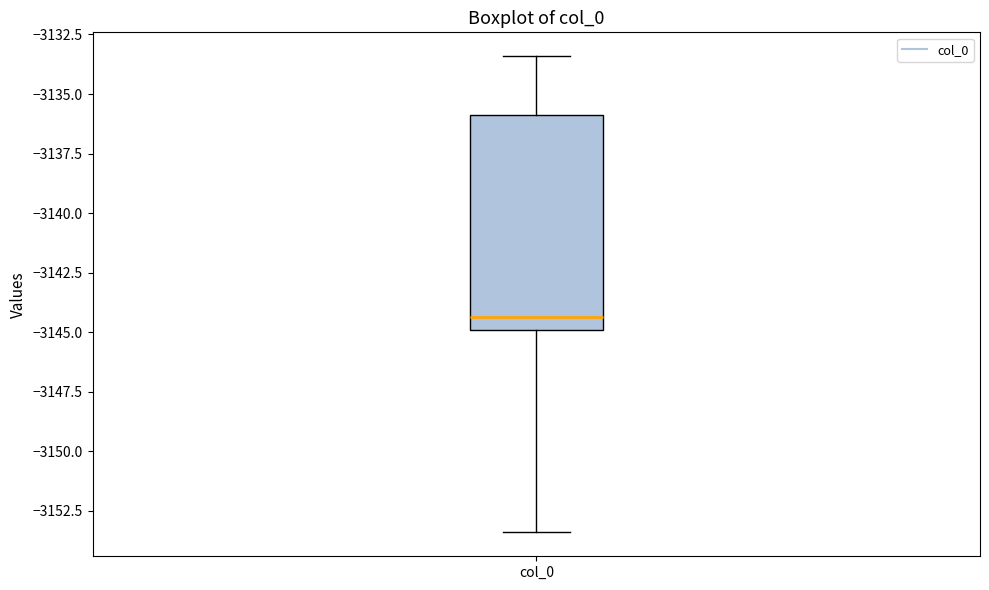

Read this box plot against the y-axis: the position of the median line, the range covered by the box, and the ends of both whiskers. The values are not printed on the chart, so give them approximately, as read against the axis.

median -3144.5, box -3145.0 to -3136.0, whiskers -3153.5 to -3133.5